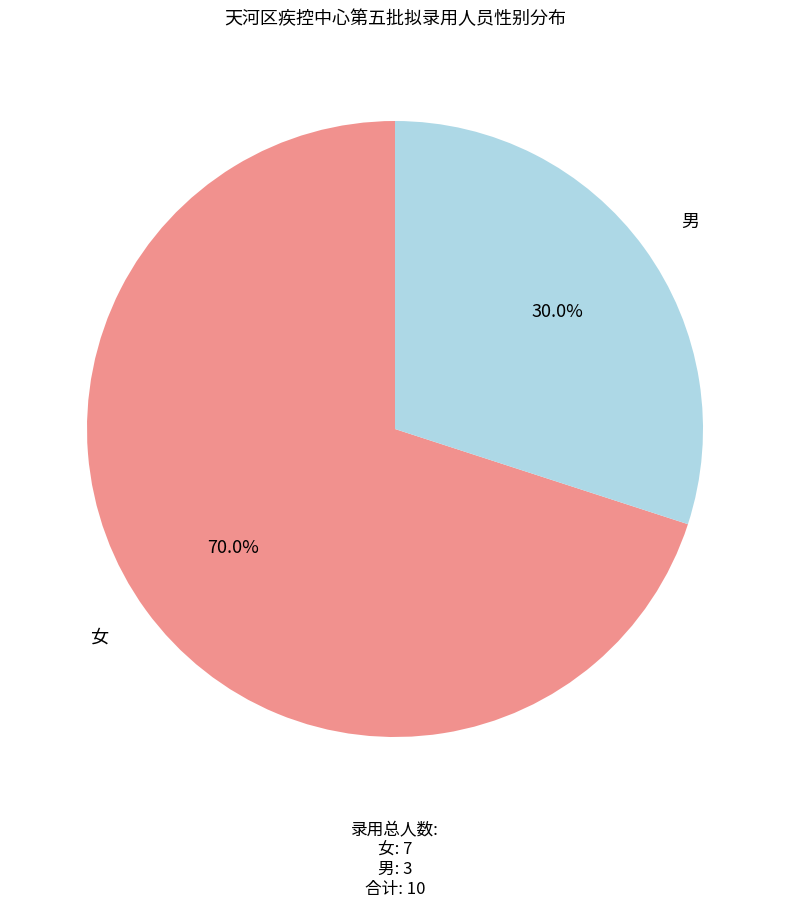

Does any single category account for the majority?

Yes